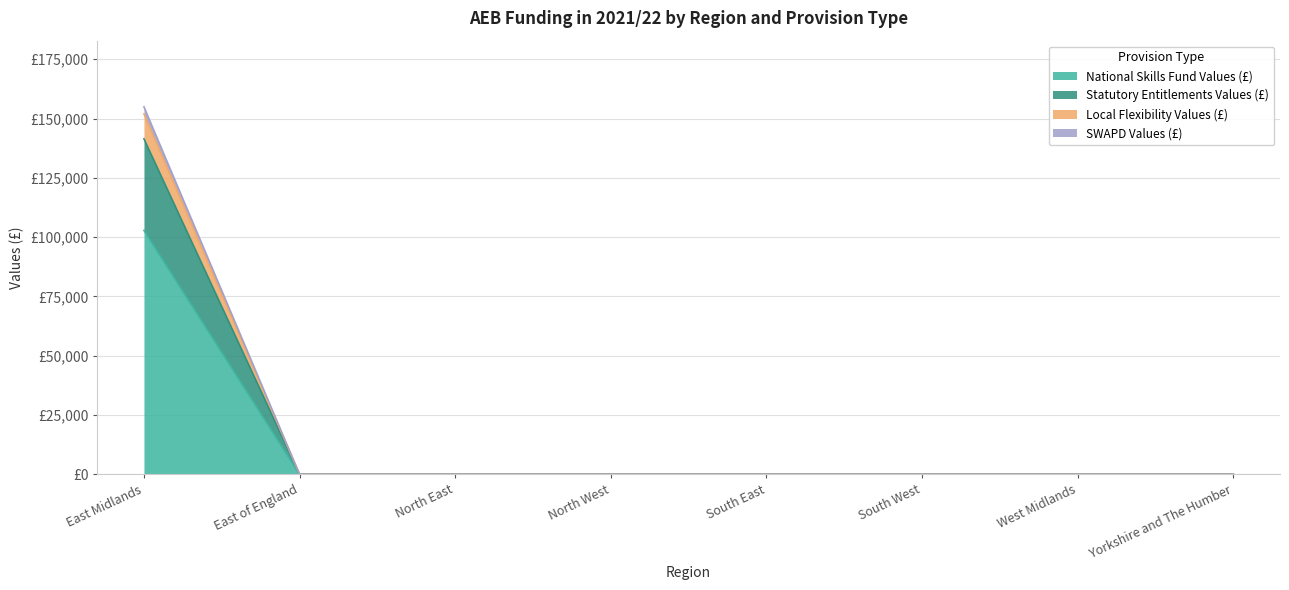

True or false: SWAPD Values (£) and Local Flexibility Values (£) intersect in this chart.

False